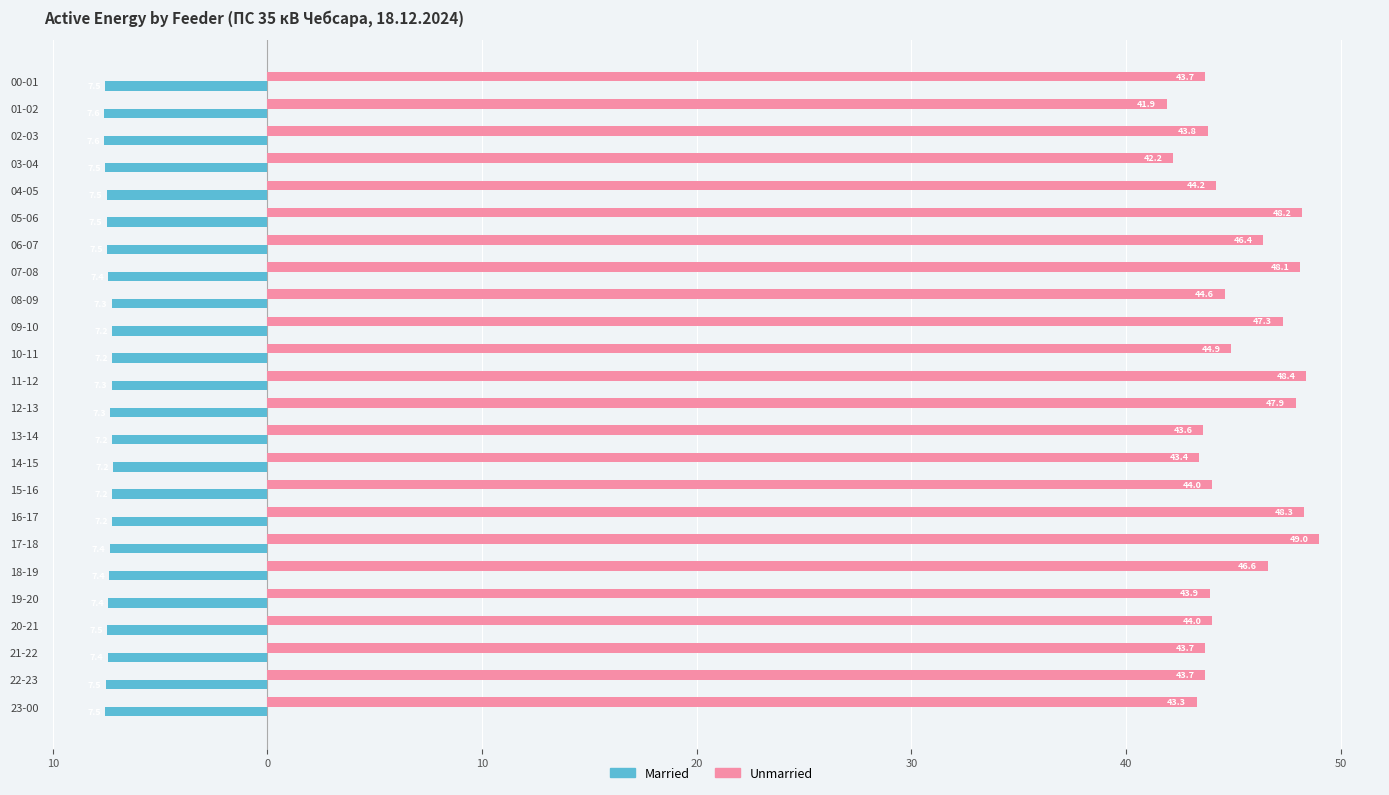

What are all the series names shown in the legend?

Married, Unmarried